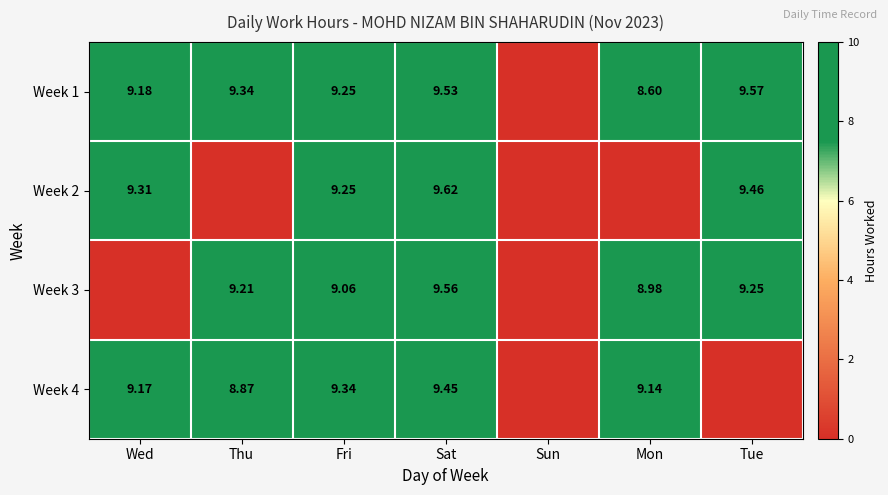

The value of Week 3 at Sat is 15.8. True or false?

False